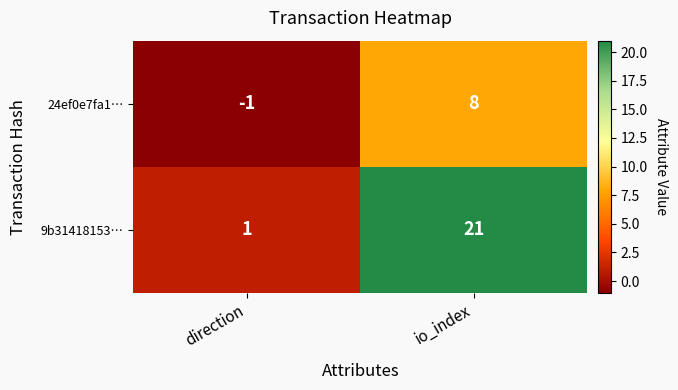

Which series has the largest total across all categories?

9b31418153…